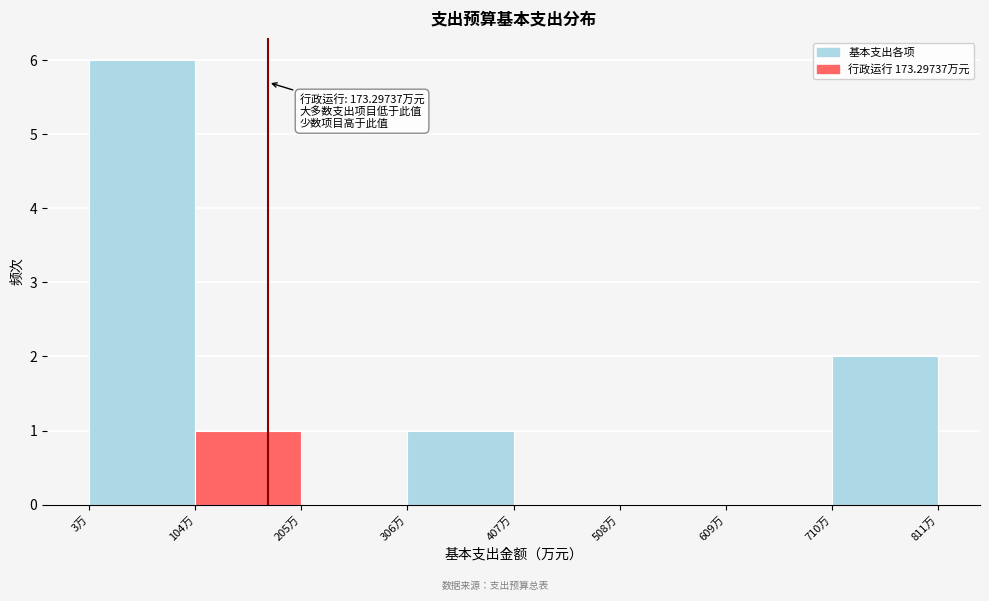

Over which range of the x-axis is the bar tallest?

0 to 100